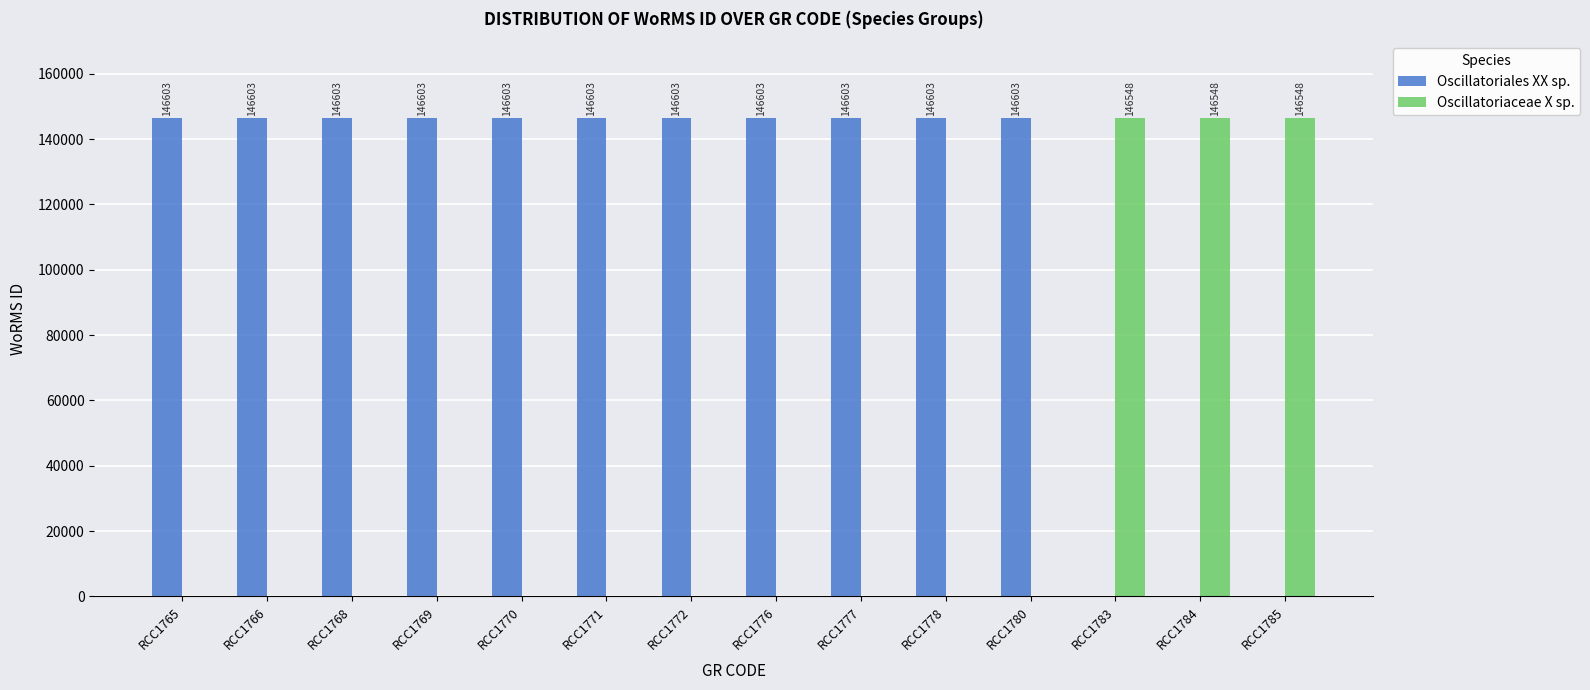

The value of Oscillatoriales XX sp. at RCC1785 is 0. True or false?

True